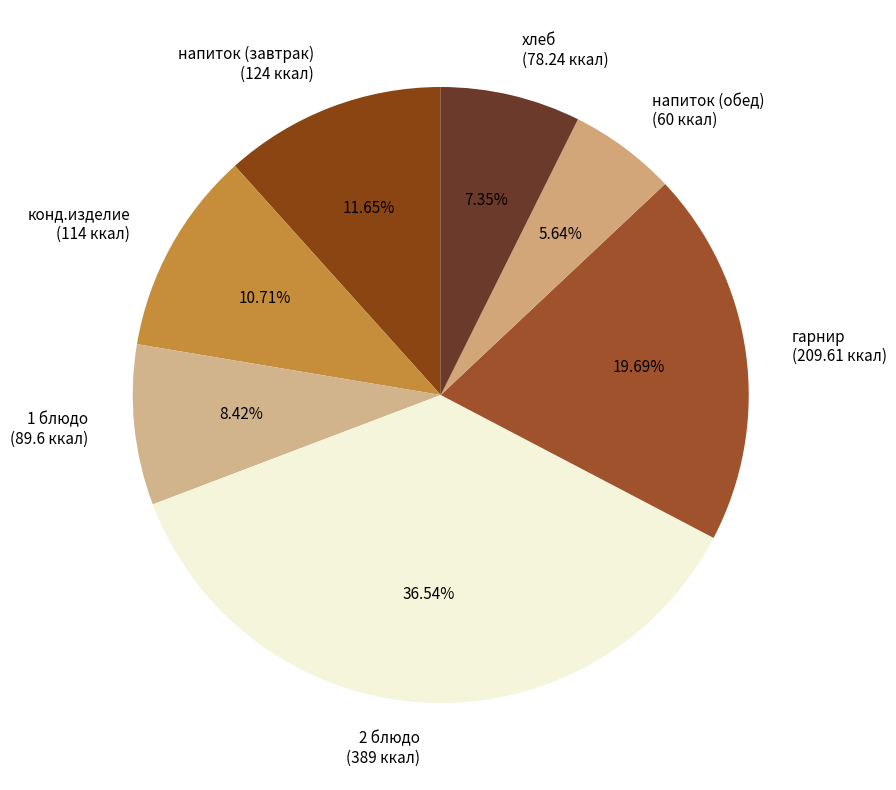

To the nearest percent, what percentage of the pie is 2 блюдо?

37%